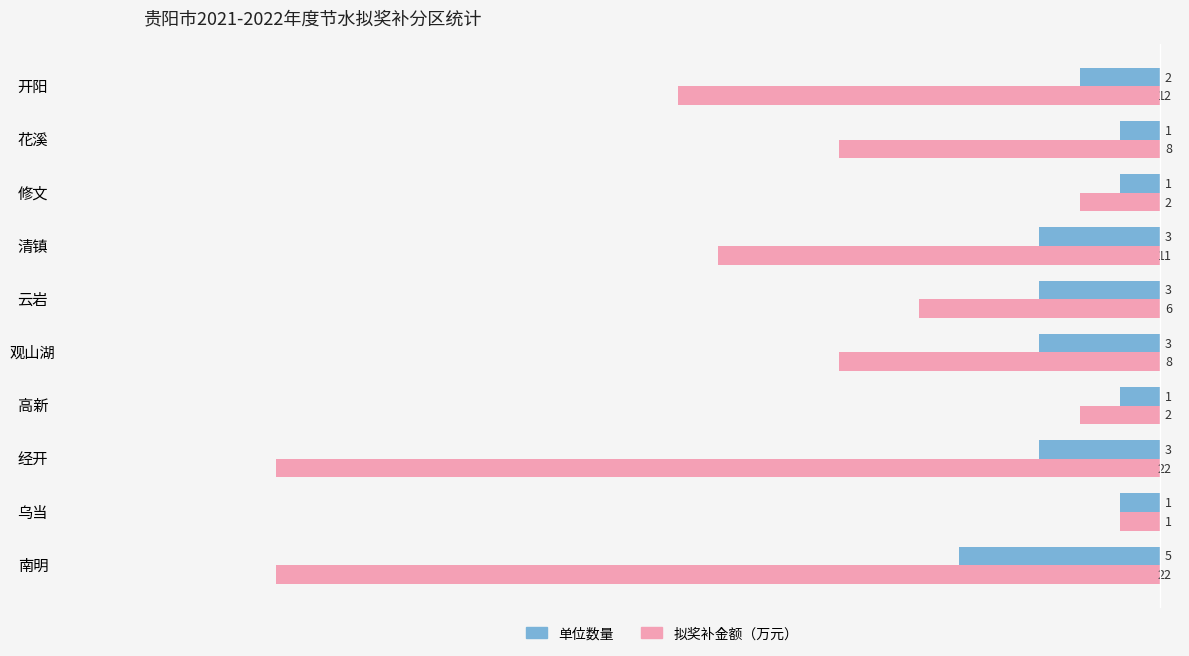

Rank the series by their average value, from lowest to highest.

单位数量, 拟奖补金额（万元）